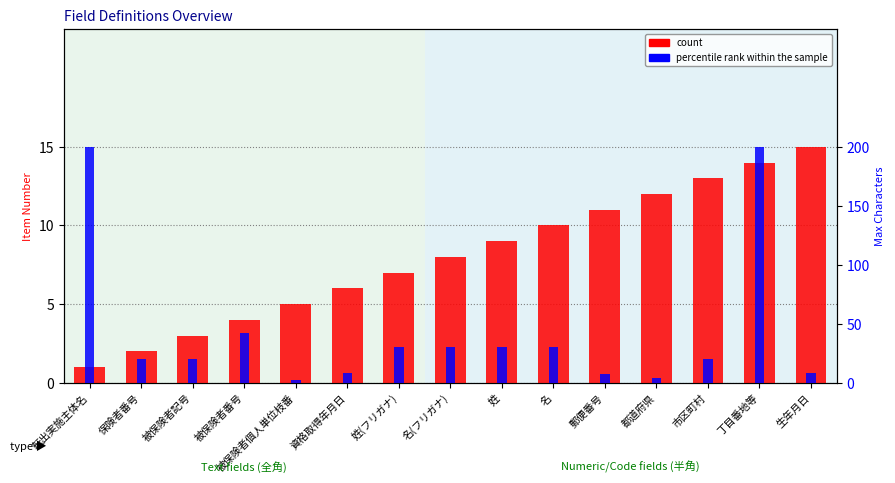

Reading left to right, what are all the values shown in this chart?

count: 転出実施主体名=1	保険者番号=2	被保険者記号=3	被保険者番号=4	被保険者個人単位枝番=5	資格取得年月日=6	姓(フリガナ)=7	名(フリガナ)=8	姓=9	名=10	郵便番号=11	都道府県=12	市区町村=13	丁目番地等=14	生年月日=15
percentile rank within the sample: 転出実施主体名=200	保険者番号=20	被保険者記号=20	被保険者番号=42	被保険者個人単位枝番=2	資格取得年月日=8	姓(フリガナ)=30	名(フリガナ)=30	姓=30	名=30	郵便番号=7	都道府県=4	市区町村=20	丁目番地等=200	生年月日=8